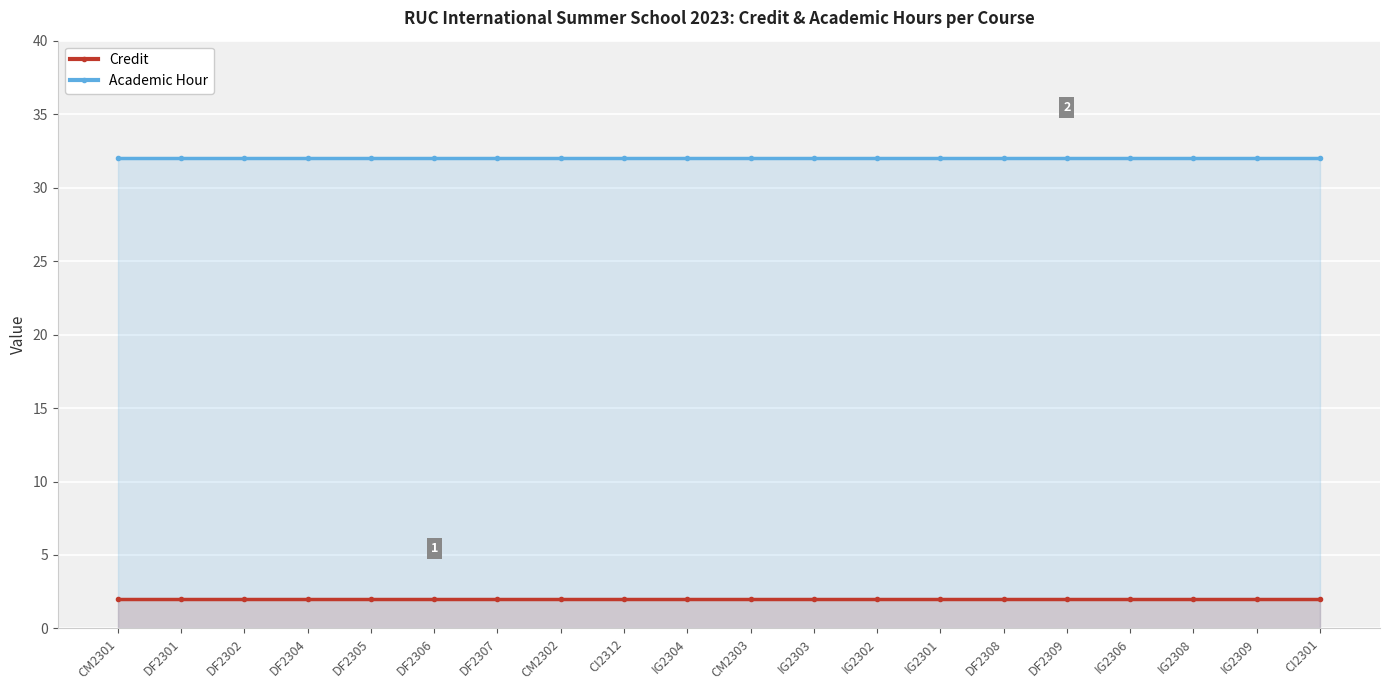

Does the chart display data point markers on the line(s)?

Yes